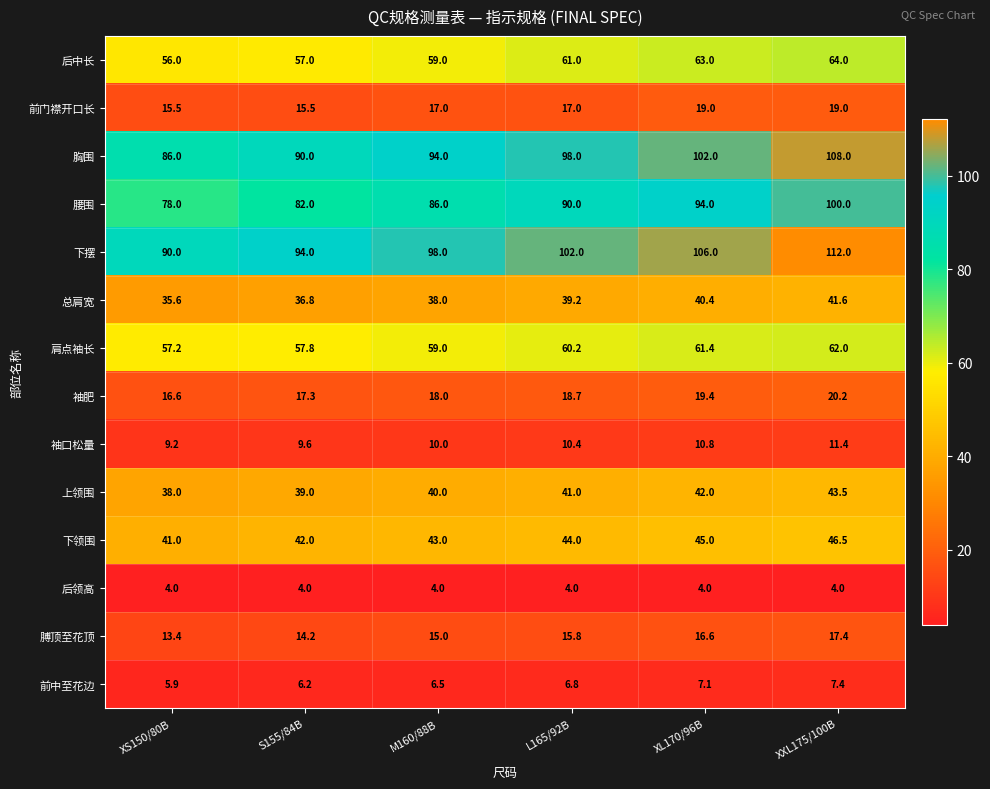

What is the approximate value of 袖肥 at XS150/80B?

16.6